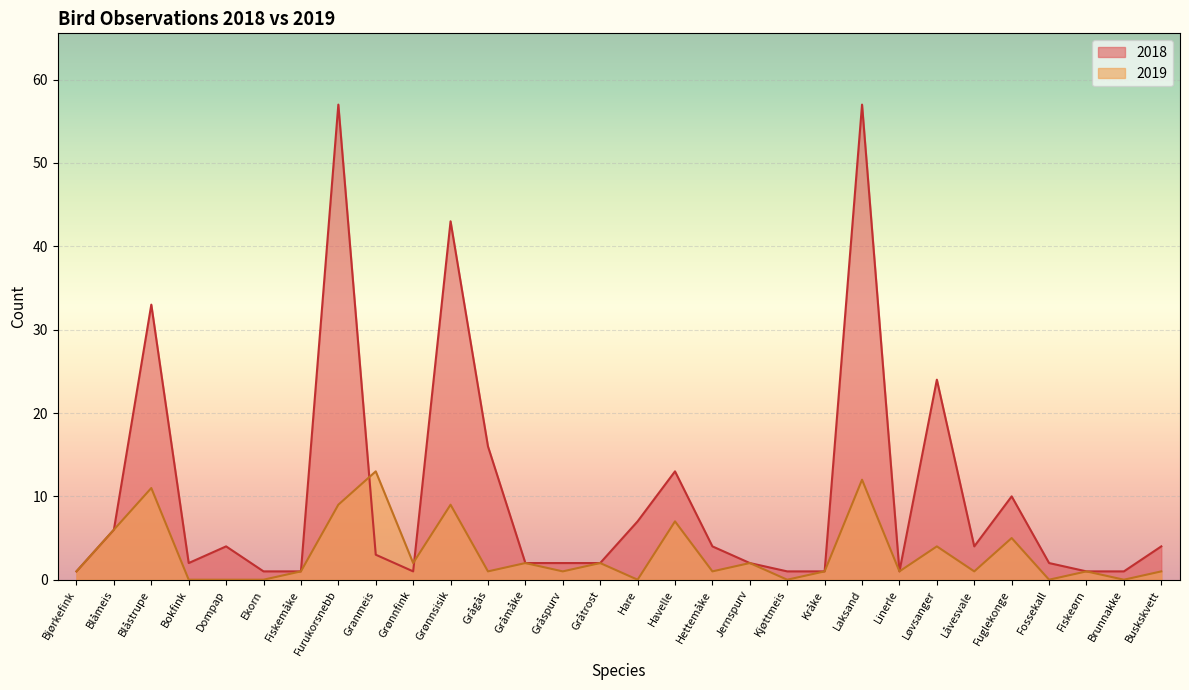

Which series changed the most between Granmeis and Fossekall?

2019